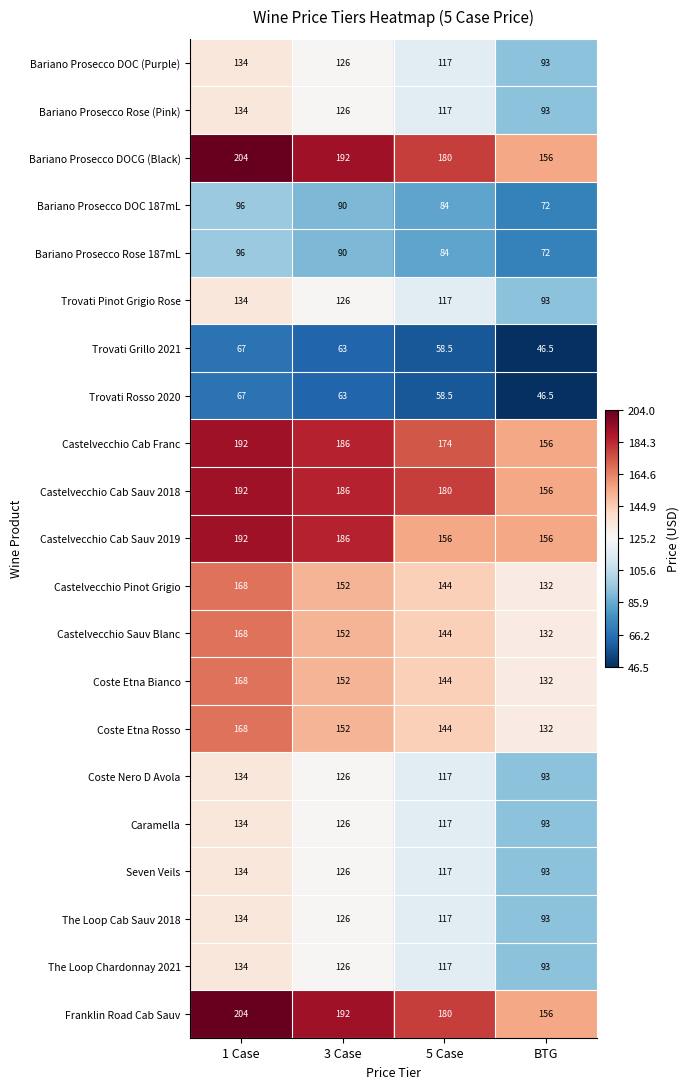

Is it true that Castelvecchio Pinot Grigio equals 168.0 at 1 Case?

True